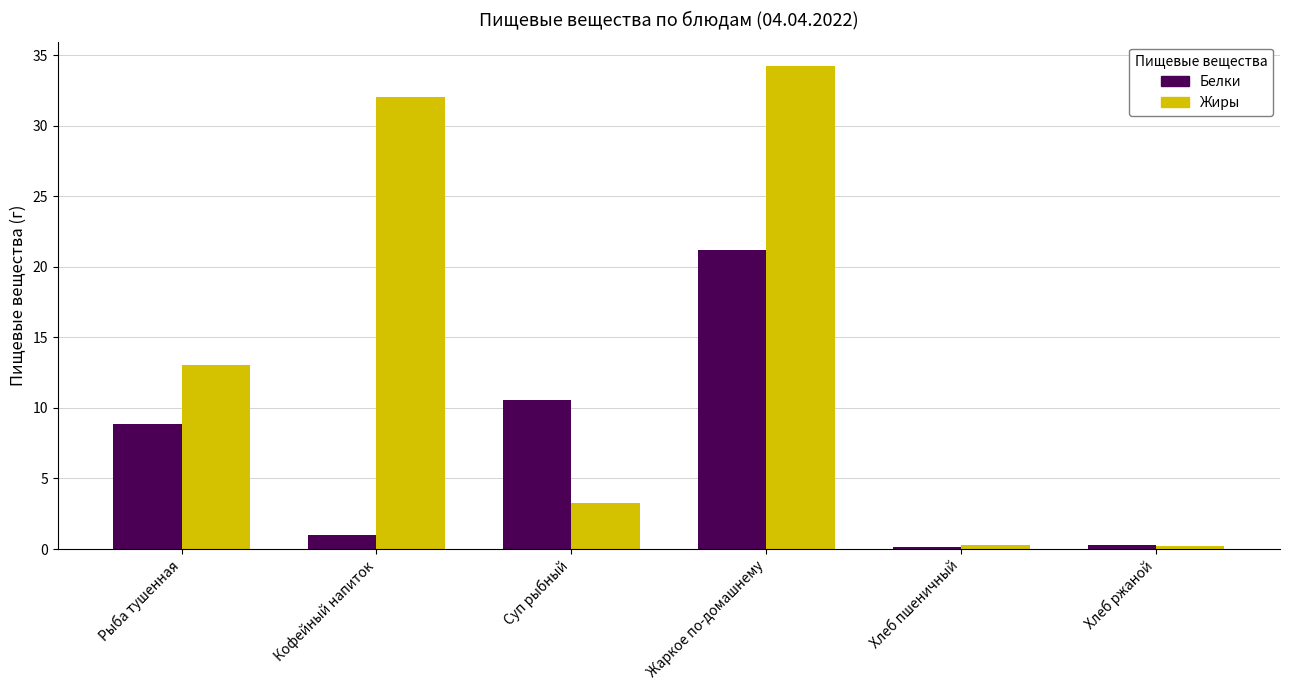

What is the difference between the second highest and second lowest values in the Белки series?

10.3